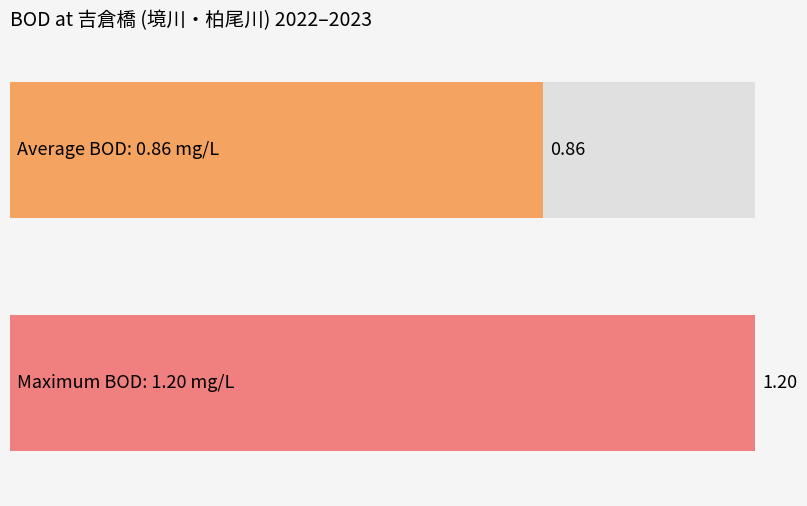

What is the greatest value displayed?

1.2